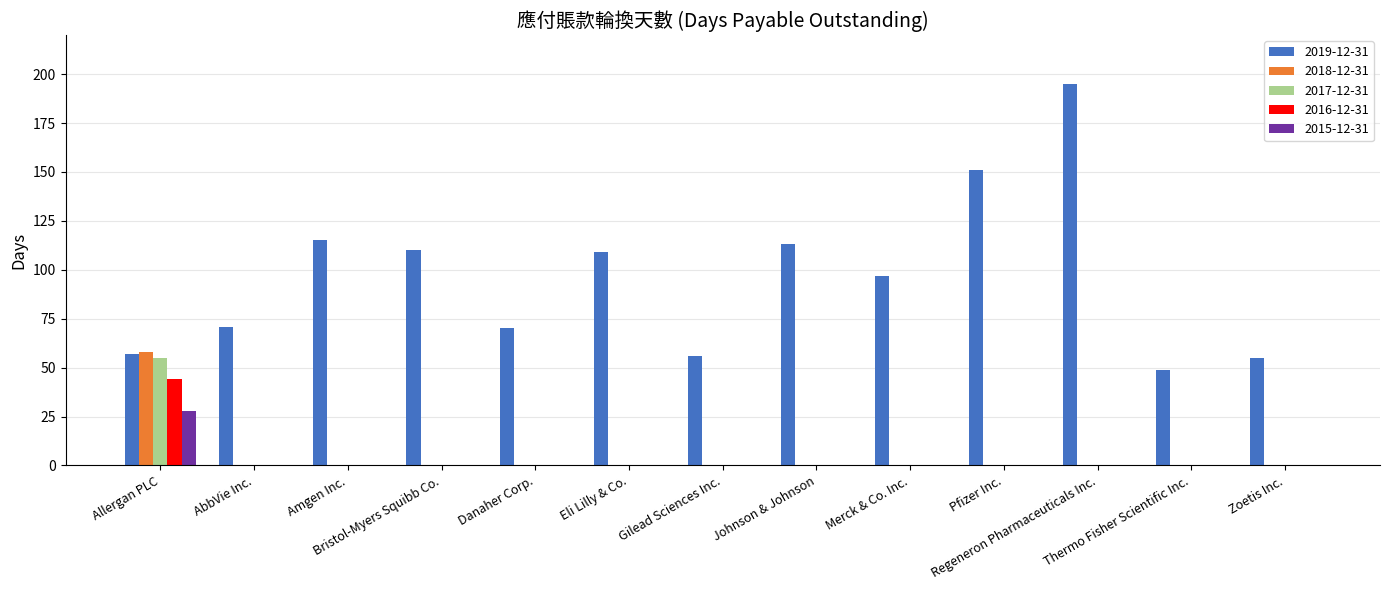

The value of 2015-12-31 at Zoetis Inc. is 16. True or false?

False